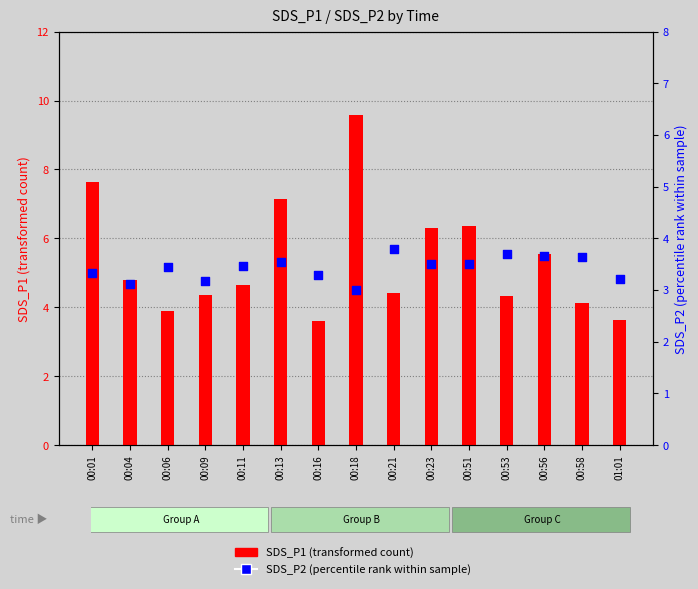

Which series contains the highest Y value?

SDS_P1